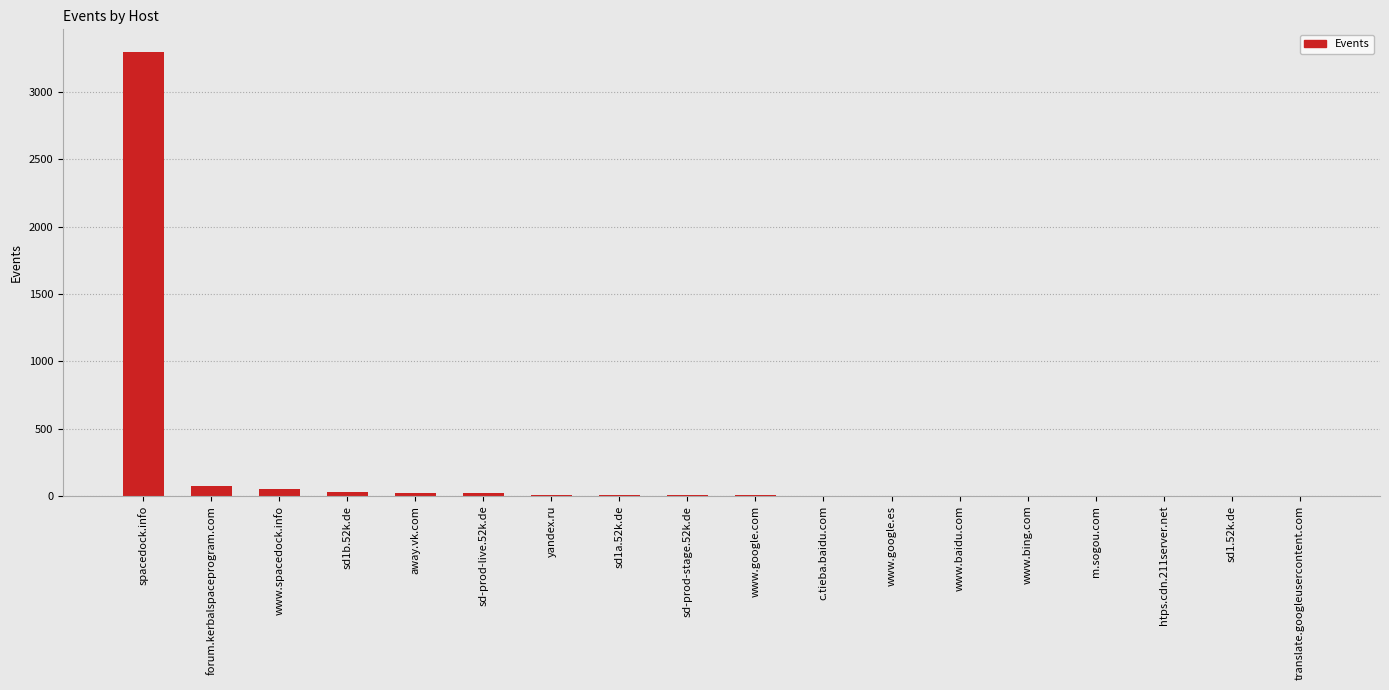

How many series are shown in this chart?

1